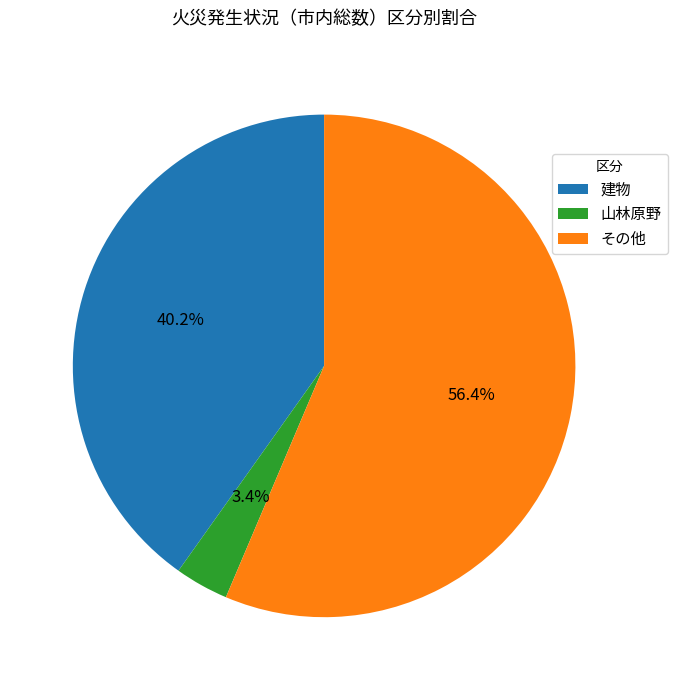

Combined, do 山林原野 and その他 account for over 50%?

Yes